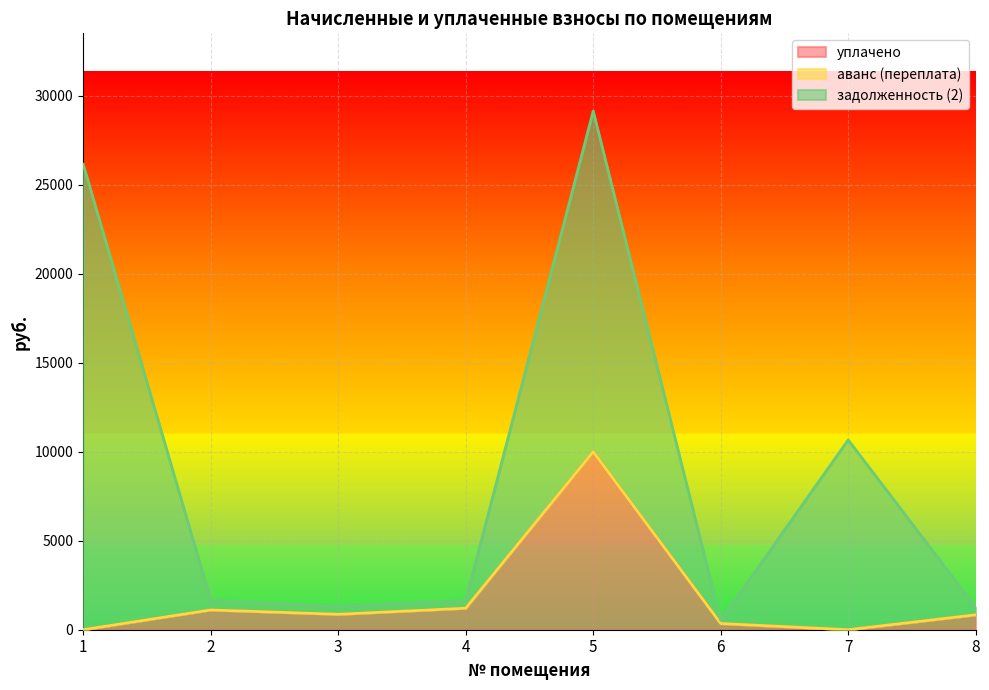

At which category does аванс (переплата) reach its first local peak?

6